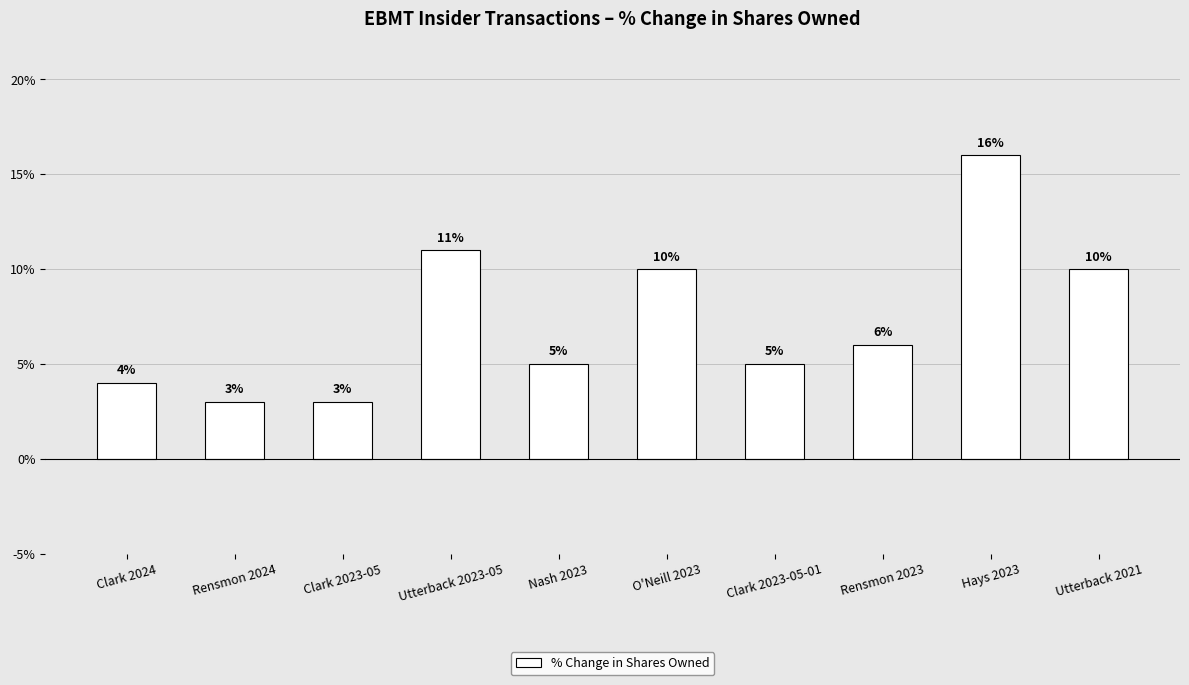

What is the maximum value shown in the chart?

16